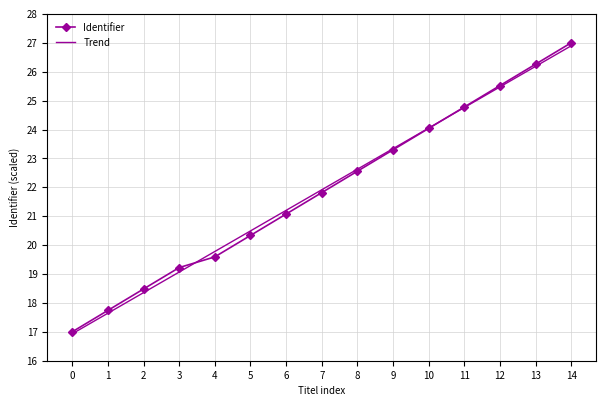

True or false: Identifier has a value of 33.9 at 5.

False